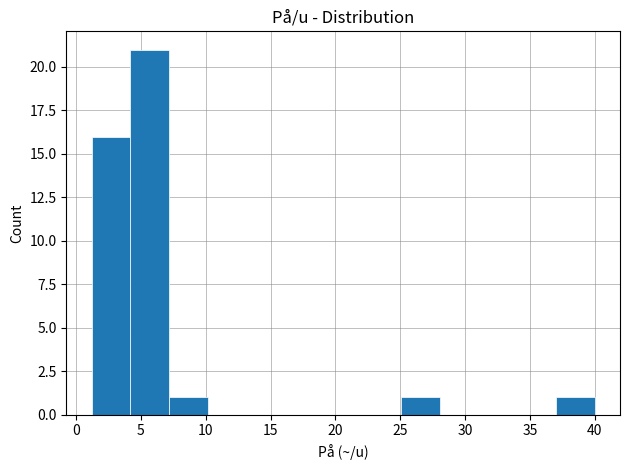

Reading left to right, transcribe this chart: for each bar, give the range it covers on the x-axis and its height. Neither the bar edges nor the heights are printed on the chart, so give them approximately, as read against the axes.

1 to 4: 16
4 to 7: 21
7 to 10: 1
10 to 13: 0
13 to 16: 0
16 to 19: 0
19 to 22: 0
22 to 25: 0
25 to 28: 1
28 to 31: 0
31 to 34: 0
34 to 37: 0
37 to 40: 1